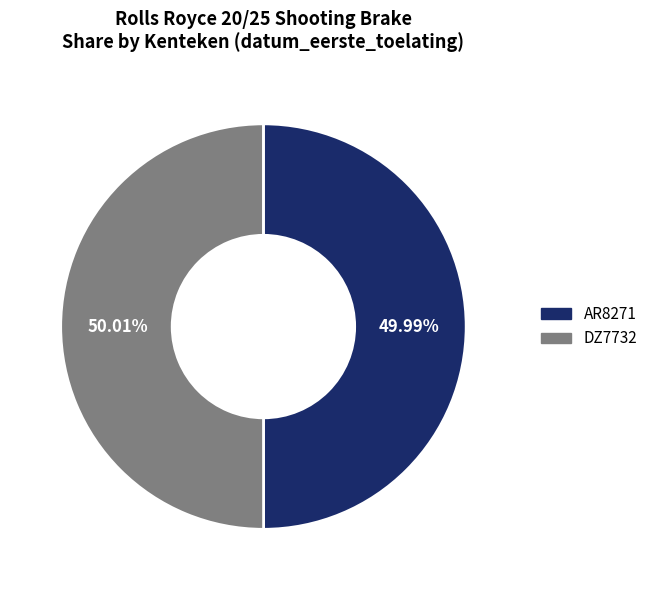

Combined, do AR8271 and DZ7732 account for over 50%?

Yes